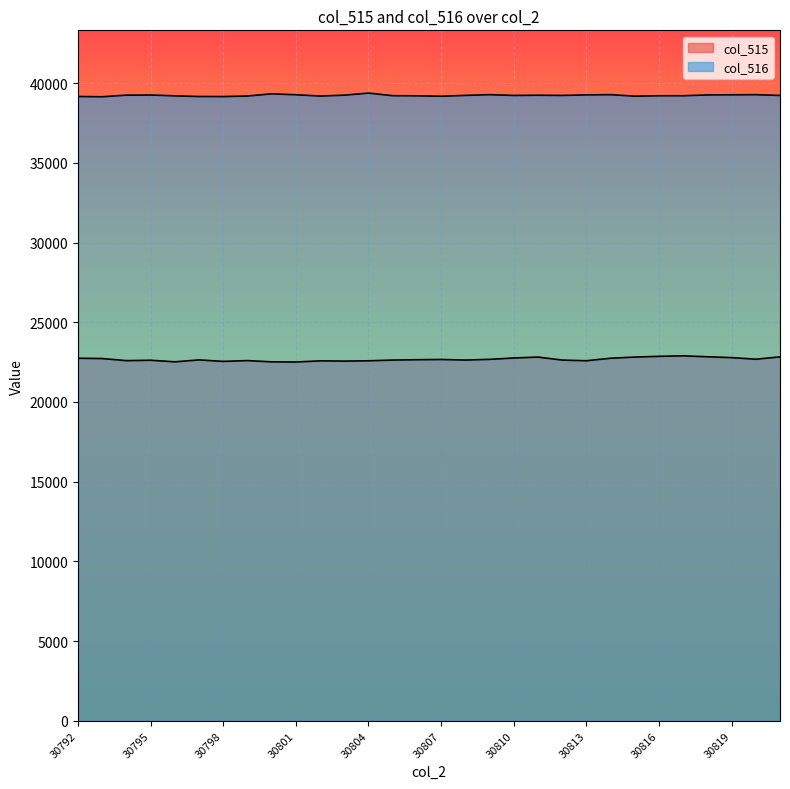

True or false: col_516 has more than 0 interior local peaks.

True